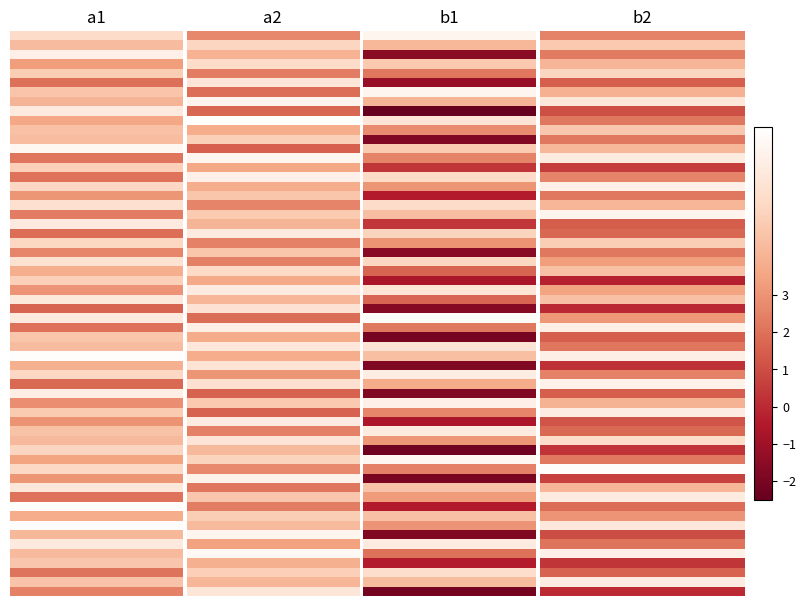

At how many categories does at least one series exceed 5?

1